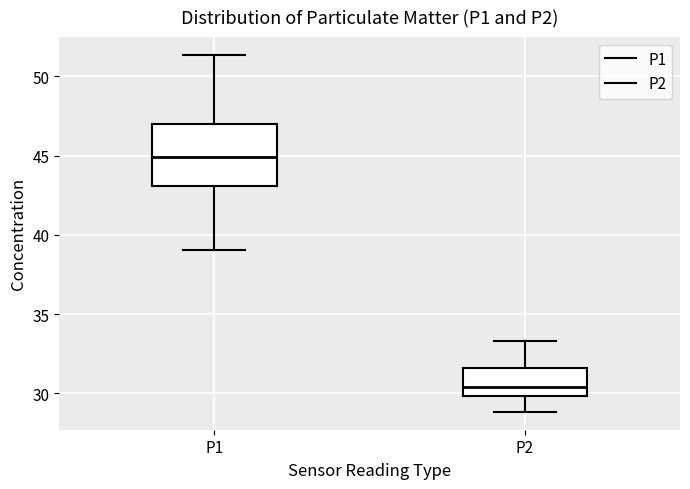

Comparing the boxes themselves (not the whiskers), which one is the tallest?

P1